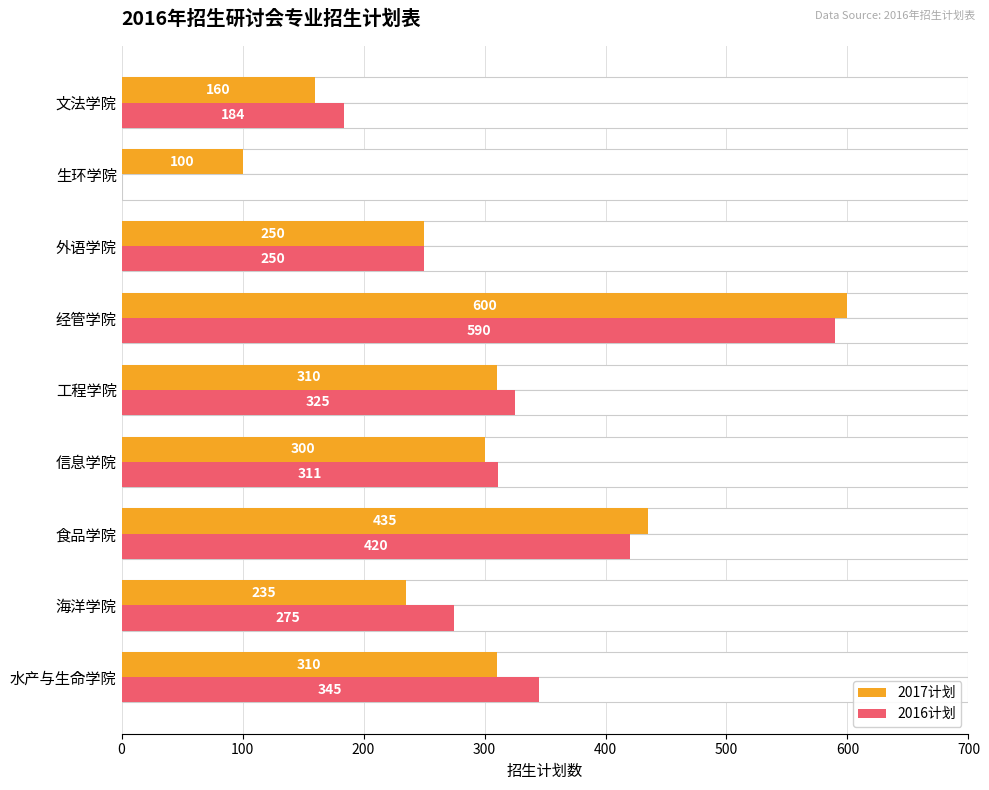

True or false: 2017计划 has a value of 212 at 文法学院.

False